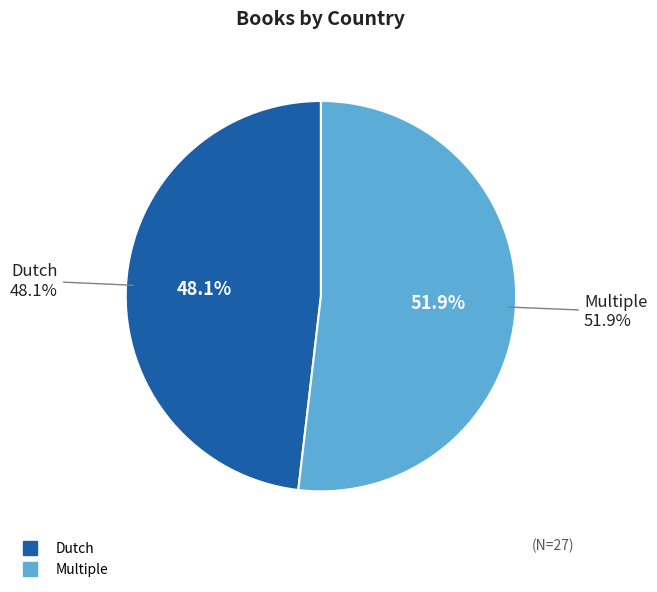

How many segments does this pie chart have?

2